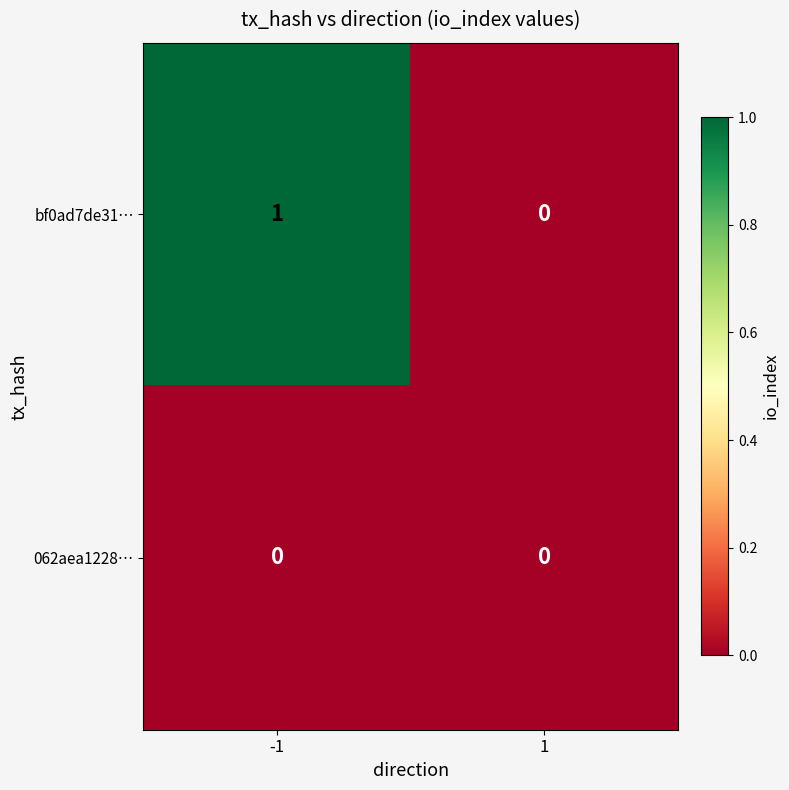

Which series has the largest total across all categories?

bf0ad7de31…